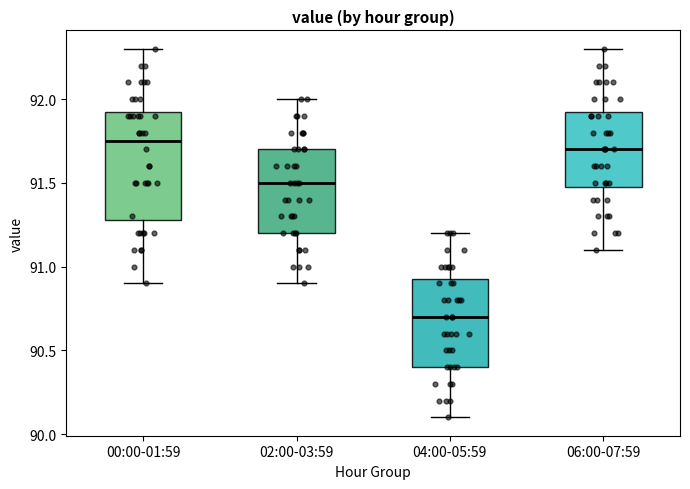

Reading left to right, read every box against the y-axis: the position of its median line, the range the box covers, and the ends of its whiskers. The values are not printed on the chart, so give them approximately, as read against the axis.

00:00-01:59: median 91.75, box 91.30 to 91.95, whiskers 90.90 to 92.30
02:00-03:59: median 91.50, box 91.20 to 91.70, whiskers 90.90 to 92.00
04:00-05:59: median 90.70, box 90.40 to 90.95, whiskers 90.10 to 91.20
06:00-07:59: median 91.70, box 91.50 to 91.95, whiskers 91.10 to 92.30